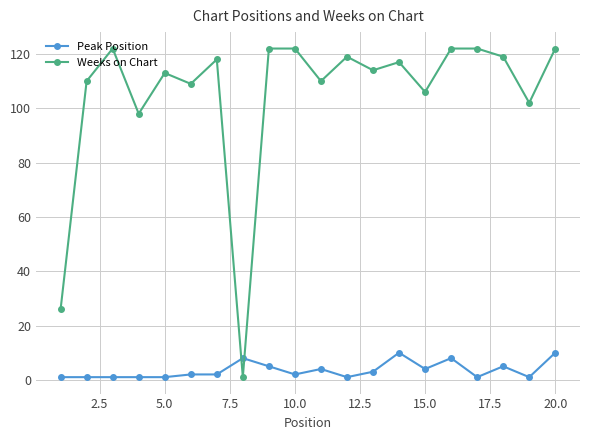

How many intersections are there between Peak Position and Weeks on Chart?

2